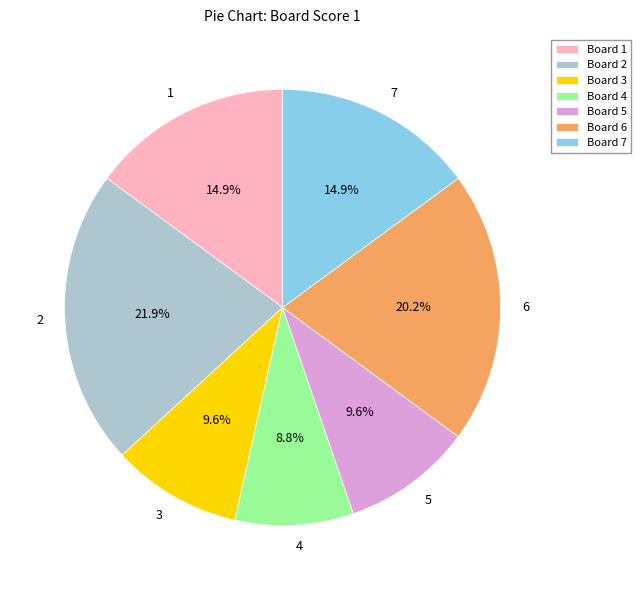

Does any single category account for the majority?

No